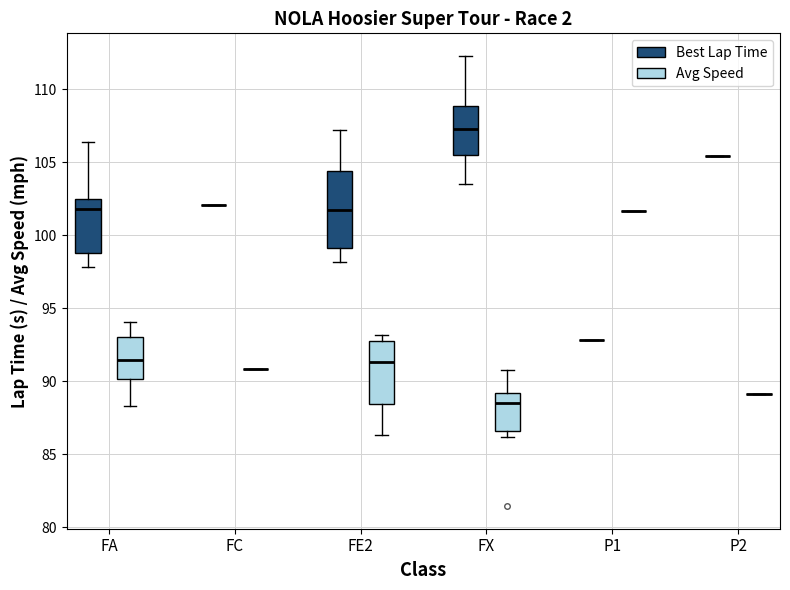

Where does the median line of the box for FX (Best Lap Time) sit on the y-axis? The values are not printed on the chart, so give them approximately, as read against the axis.

107.5